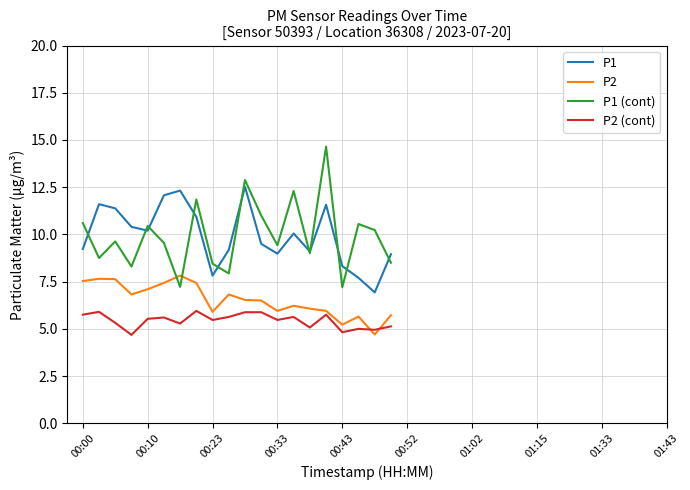

How many series are shown in this chart?

4